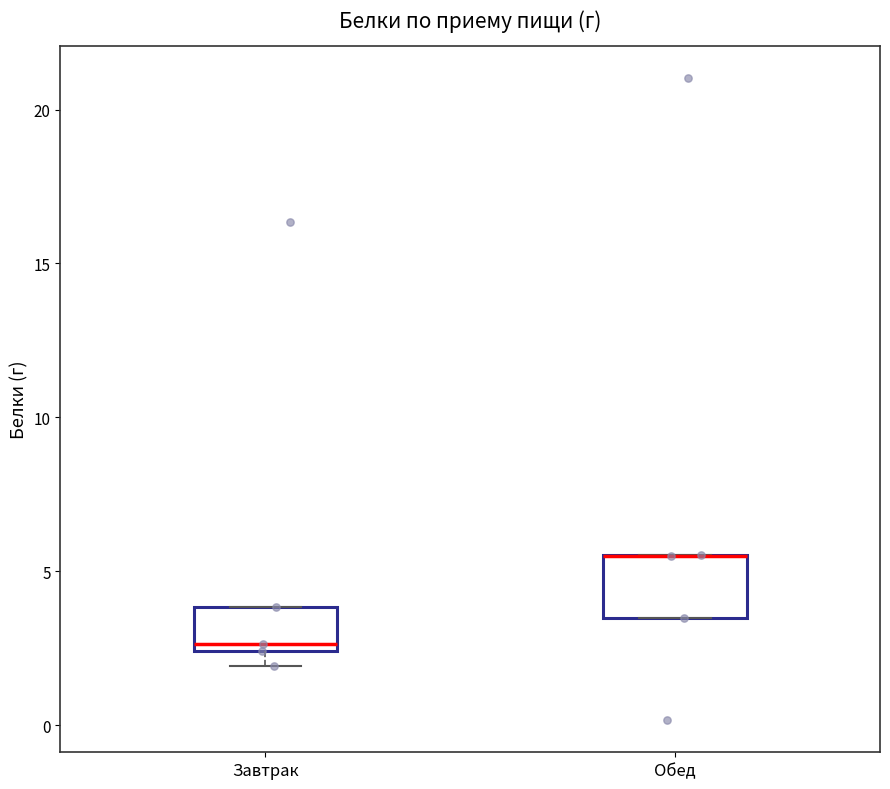

Where is the lower edge of the box for Обед on the y-axis? The values are not printed on the chart, so give them approximately, as read against the axis.

3.5